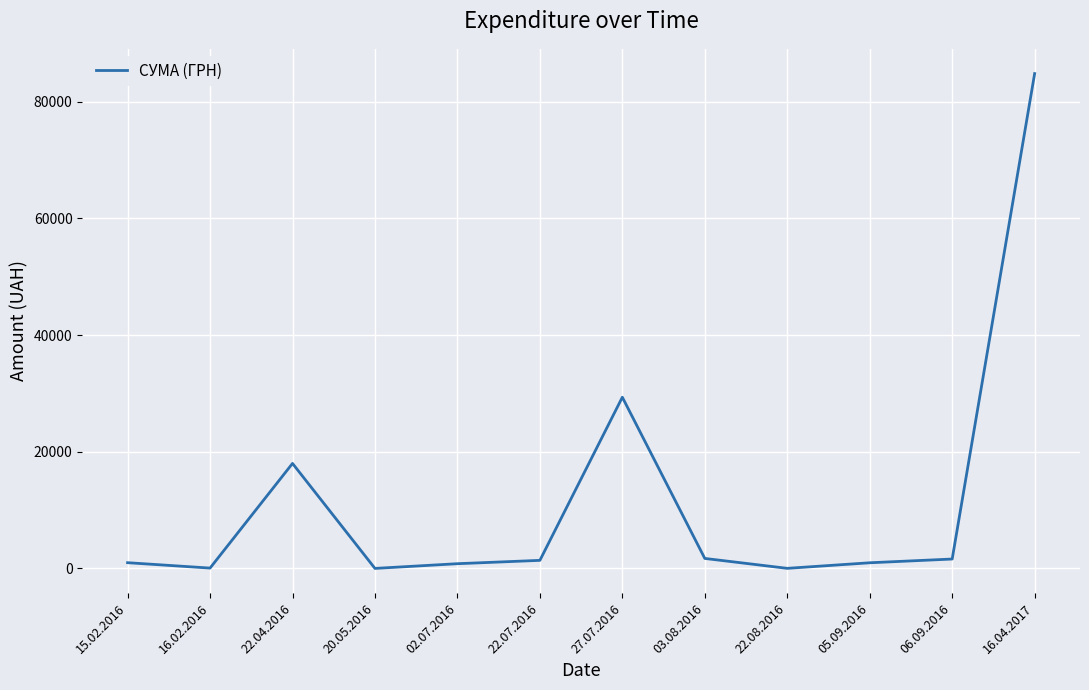

Approximately how many times larger is the value at 06.09.2016 compared to 15.02.2016?

1.6